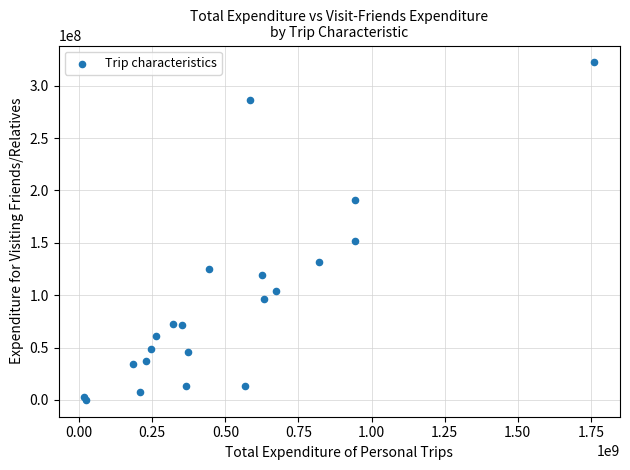

What Y value in the scatter plot is closest to 161183423?

152046805